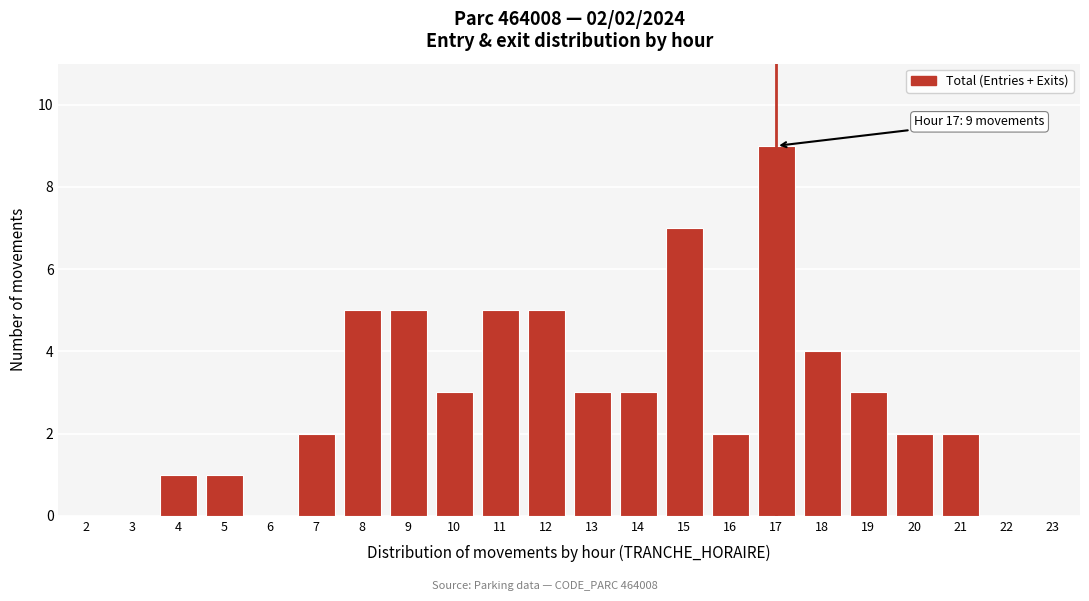

Reading right to left, transcribe all the data shown in this chart.

23=0	22=0	21=2	20=2	19=3	18=4	17=9	16=2	15=7	14=3	13=3	12=5	11=5	10=3	9=5	8=5	7=2	6=0	5=1	4=1	3=0	2=0